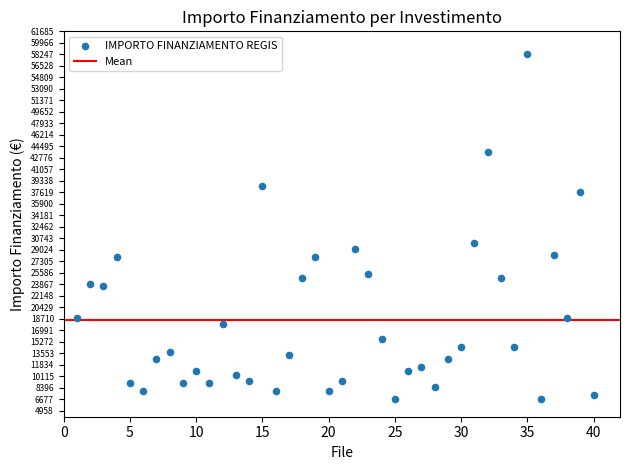

What is the range of Y values (max minus min)?

51595